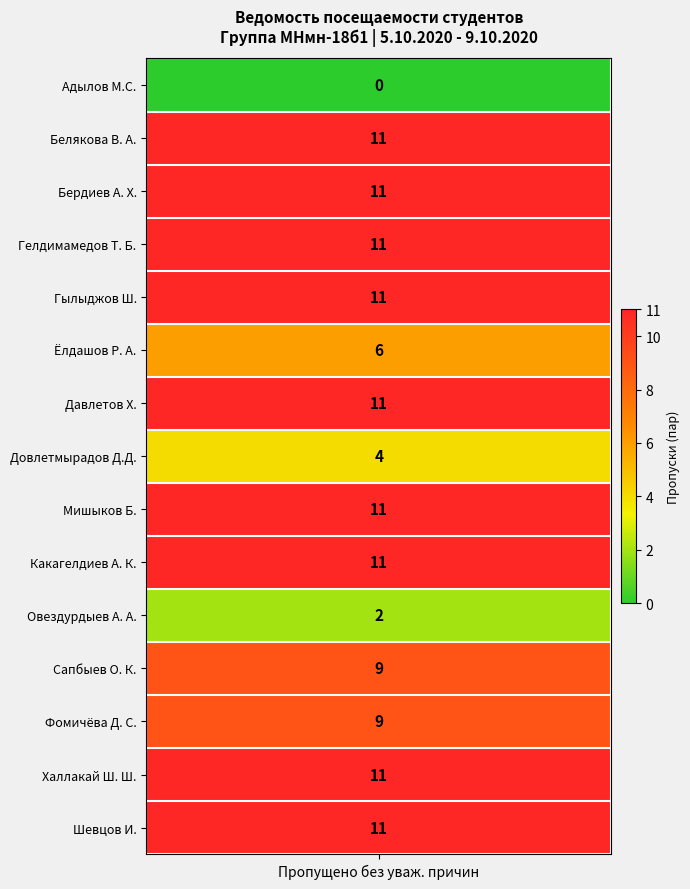

The value at Ёлдашов Р. А. is 6. True or false?

True